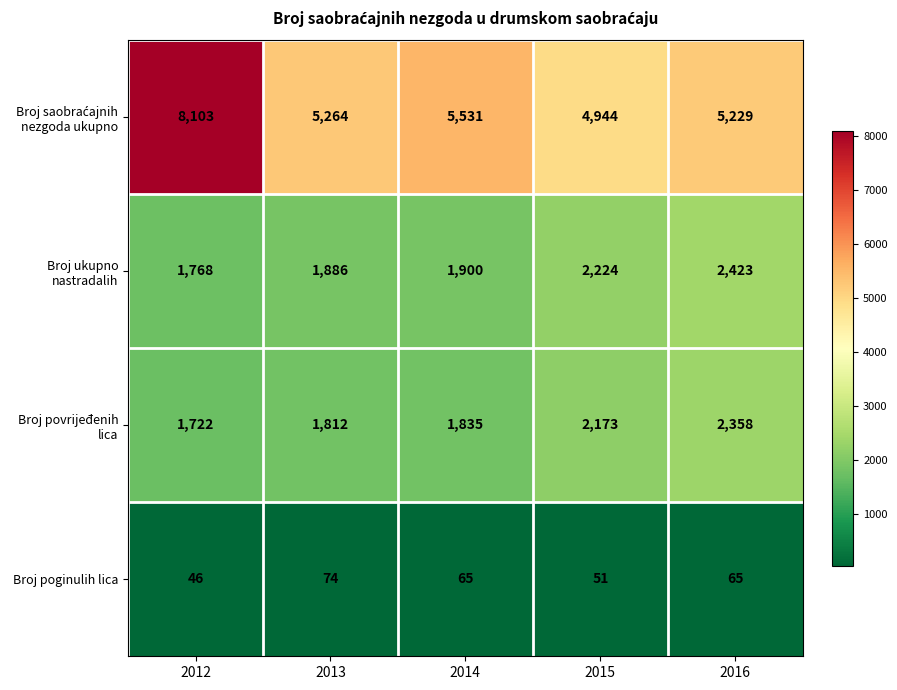

What is the maximum value shown in the chart?

8103